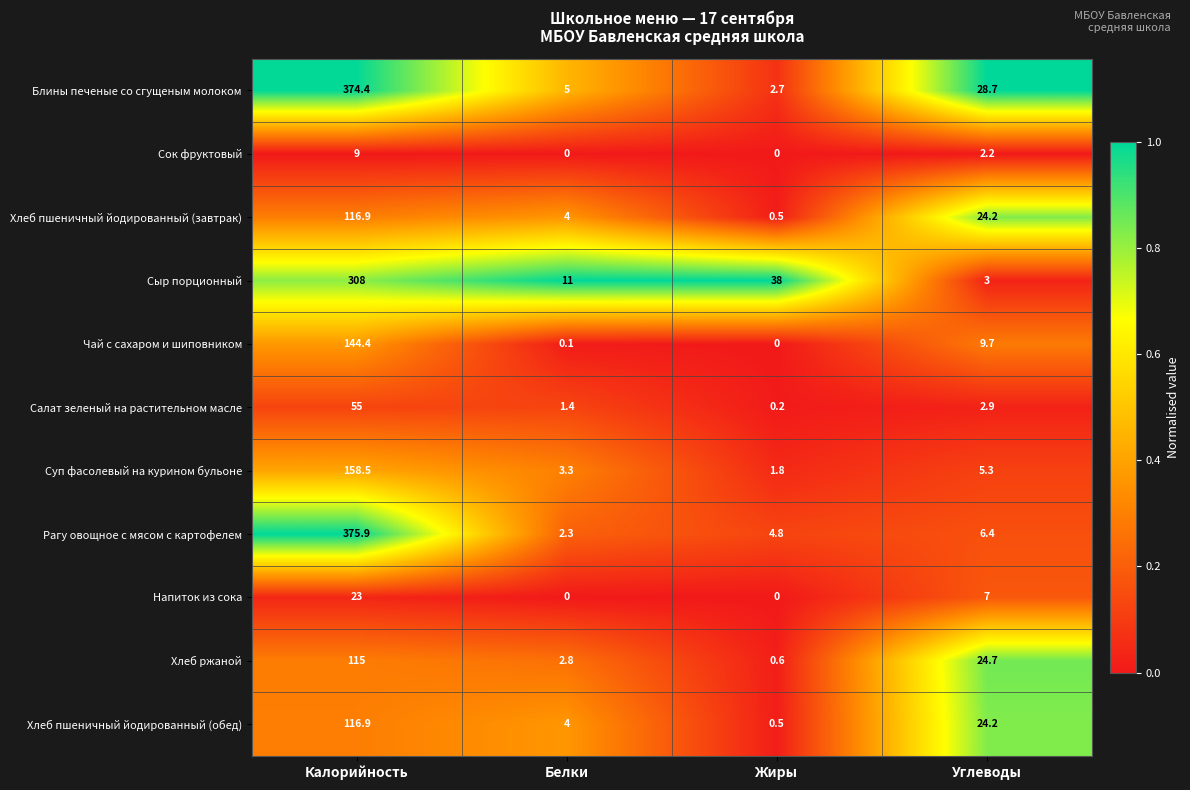

Which label corresponds to the largest value in the chart?

Калорийность